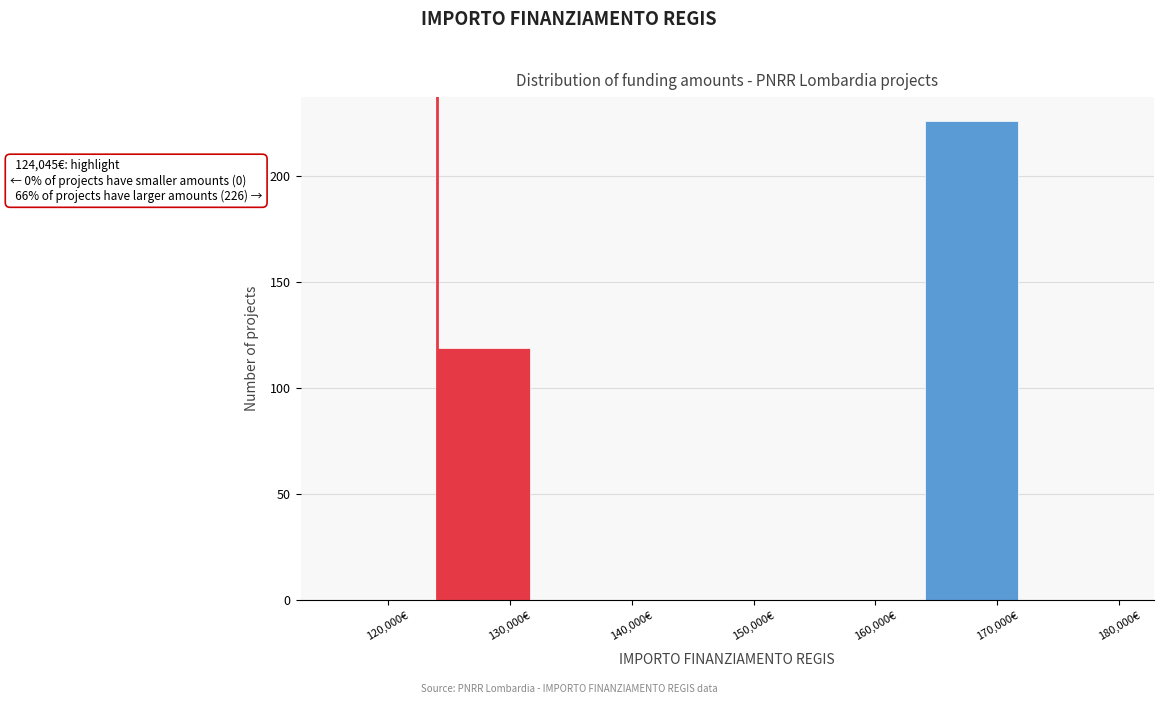

Which range on the x-axis has the tallest bar?

164000 to 172000